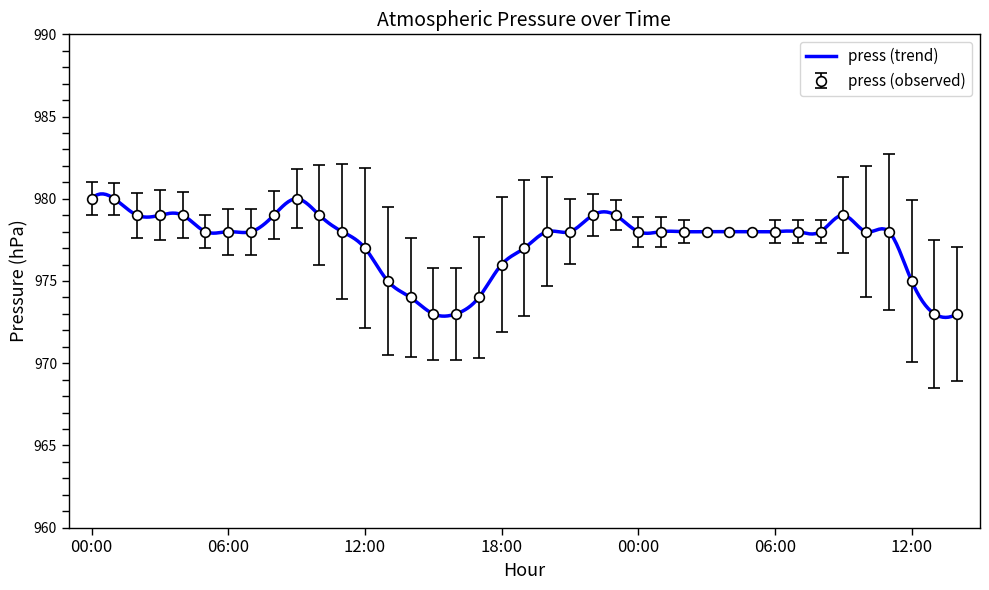

Where is the data nearest to the value 976?

18:00